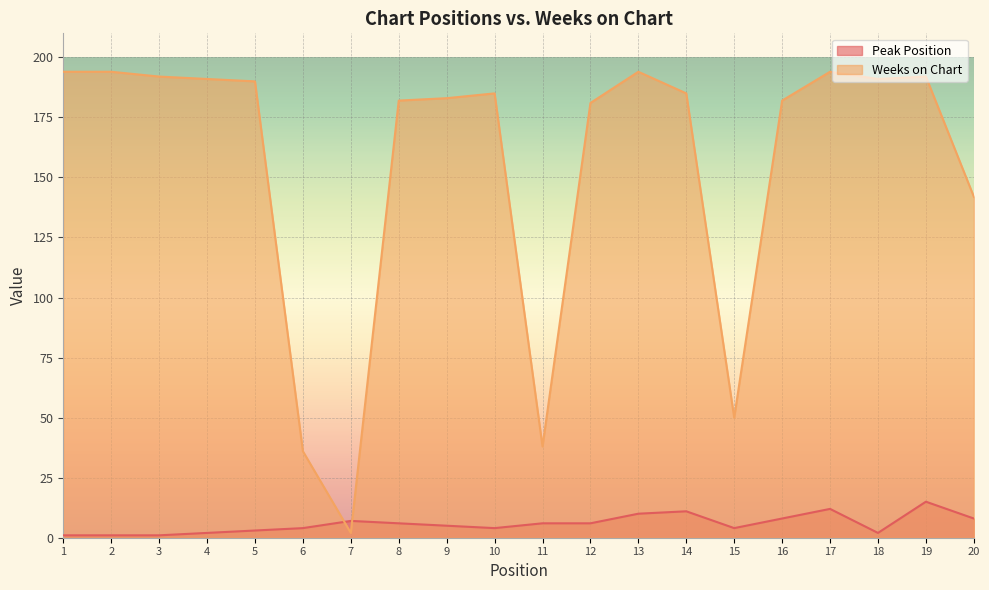

Where does the Weeks on Chart series first go above 185?

1